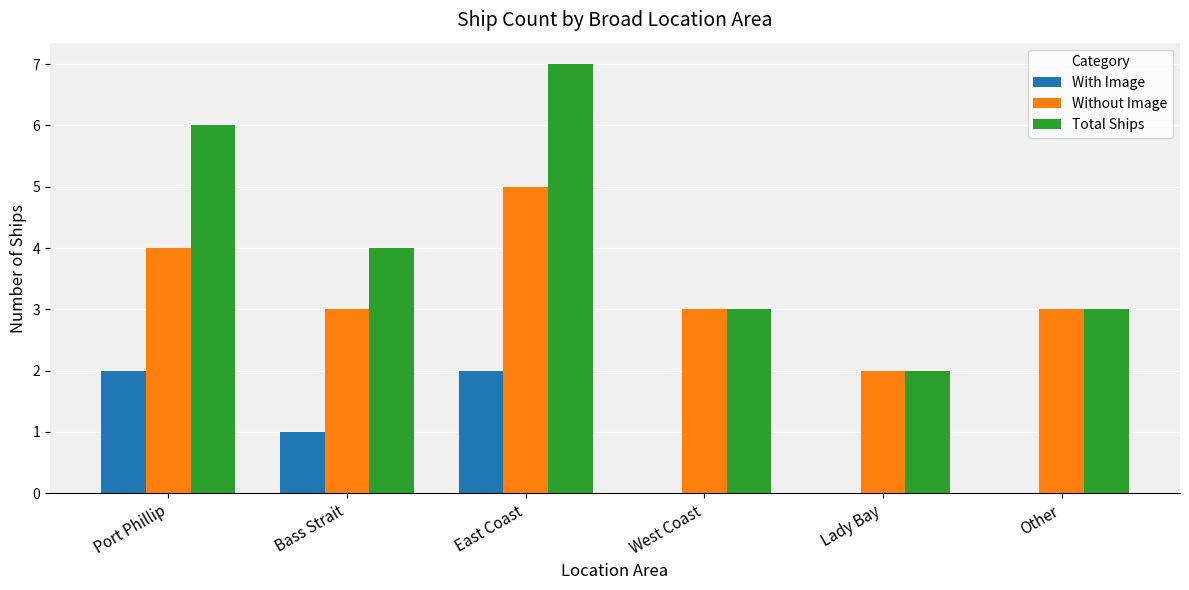

True or false: With Image has a value of 0 at Other.

True